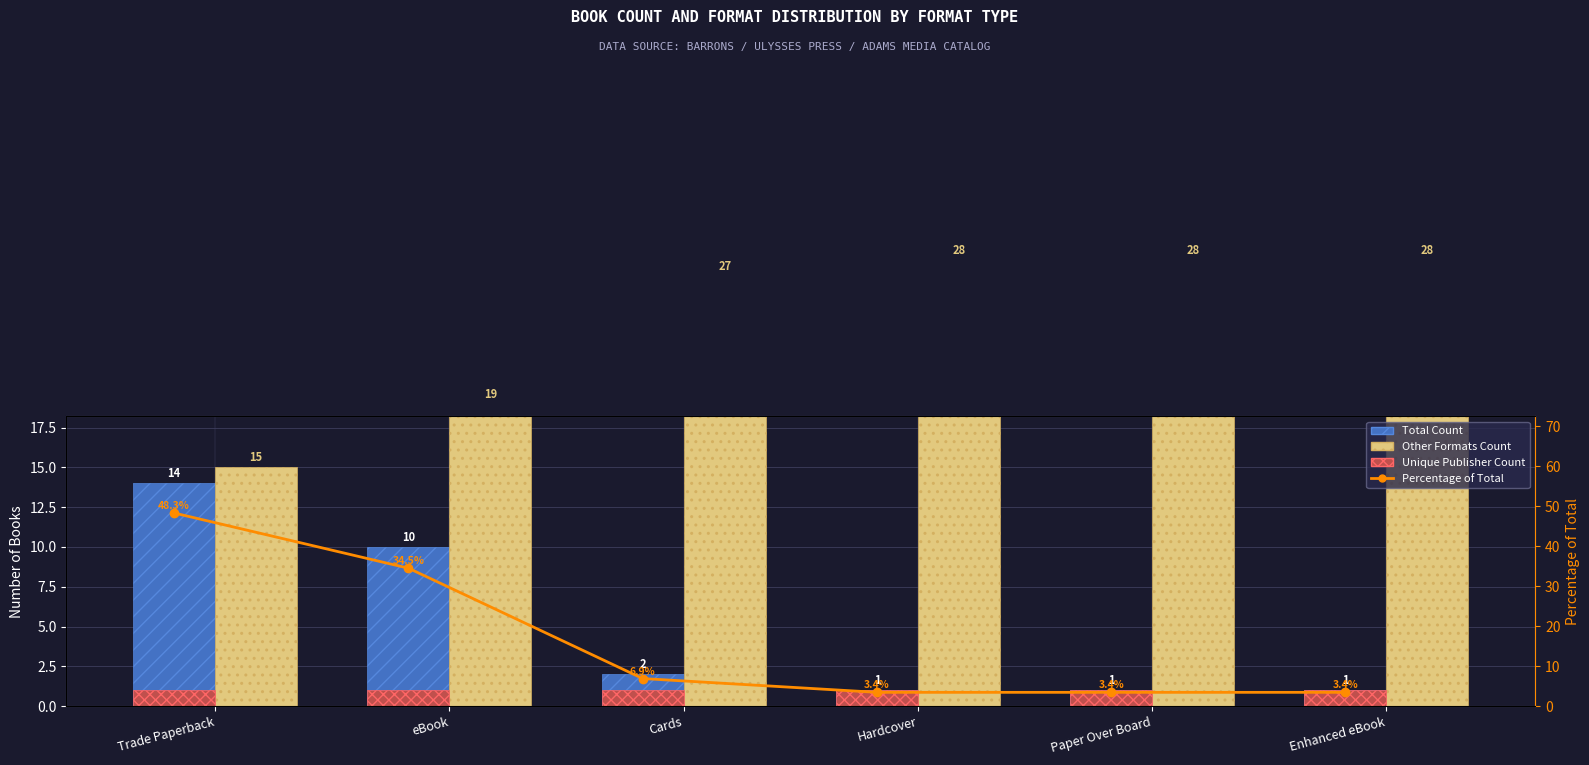

What is the smallest value displayed?

1.0